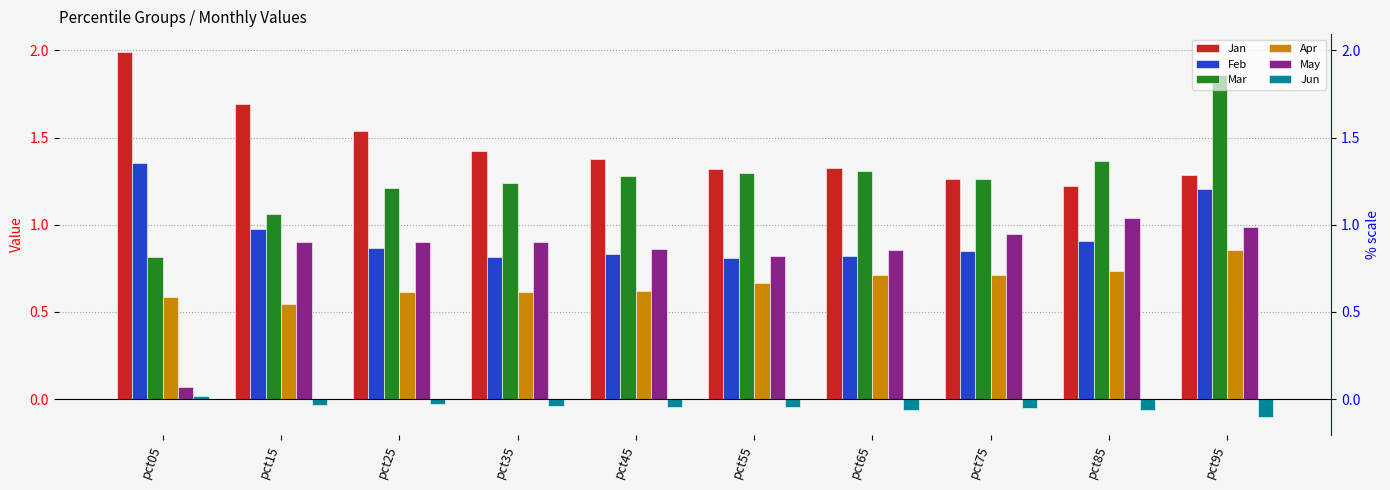

Which label corresponds to the largest value in the chart?

pct05